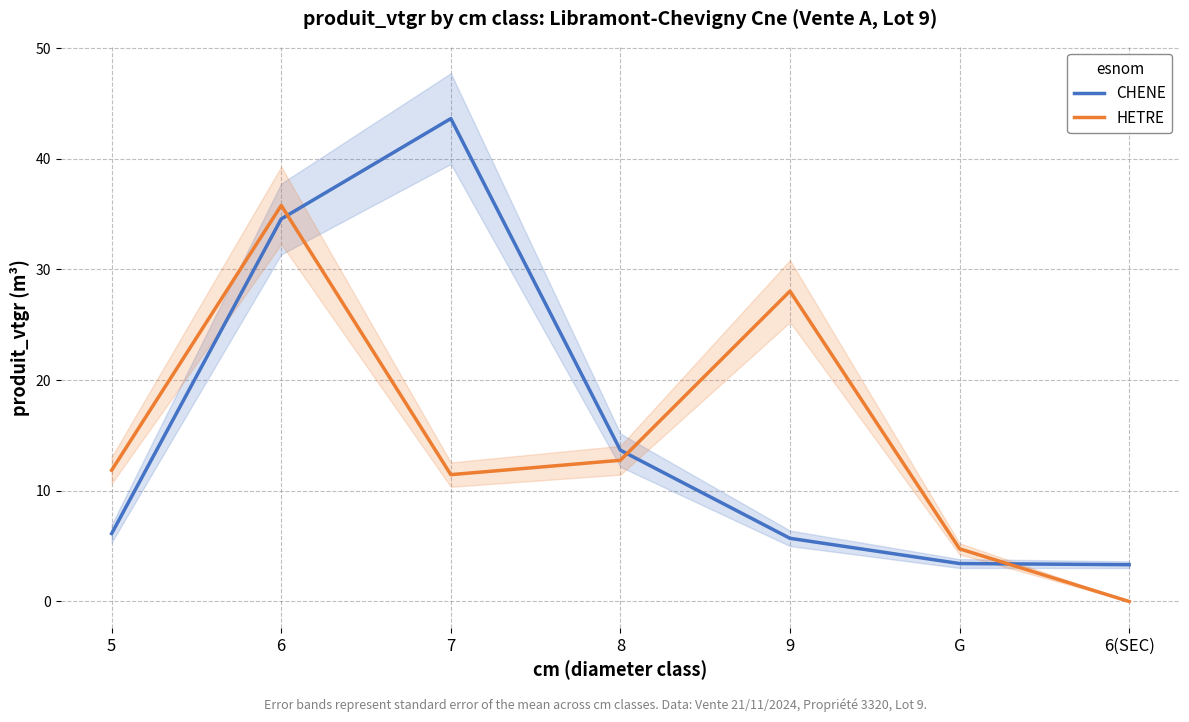

Is the value of CHENE at 5 greater than the value of HETRE at 9?

No